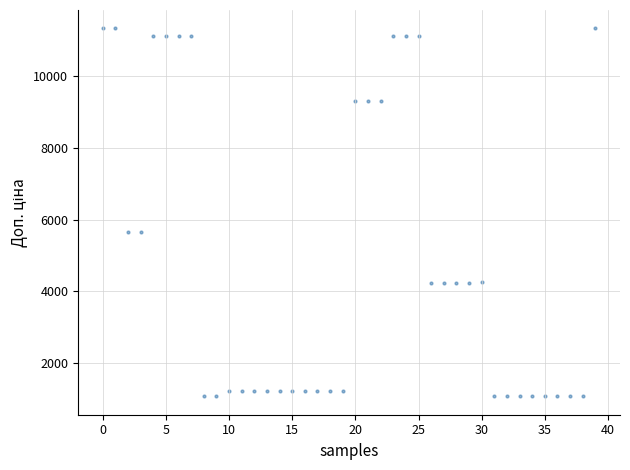

What is the range of Y values (max minus min)?

10259.5